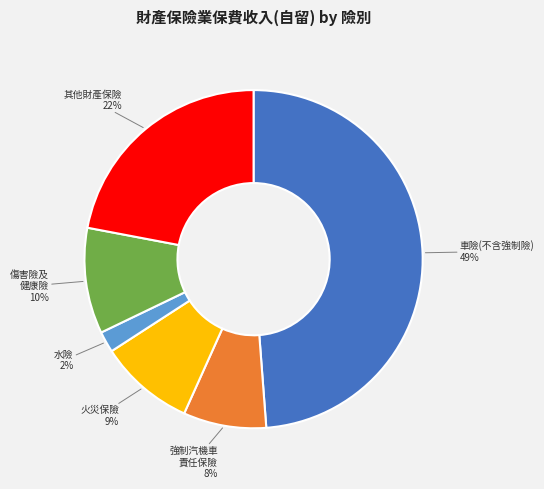

To the nearest percent, what is the difference between the largest and smallest slice percentages?

47%